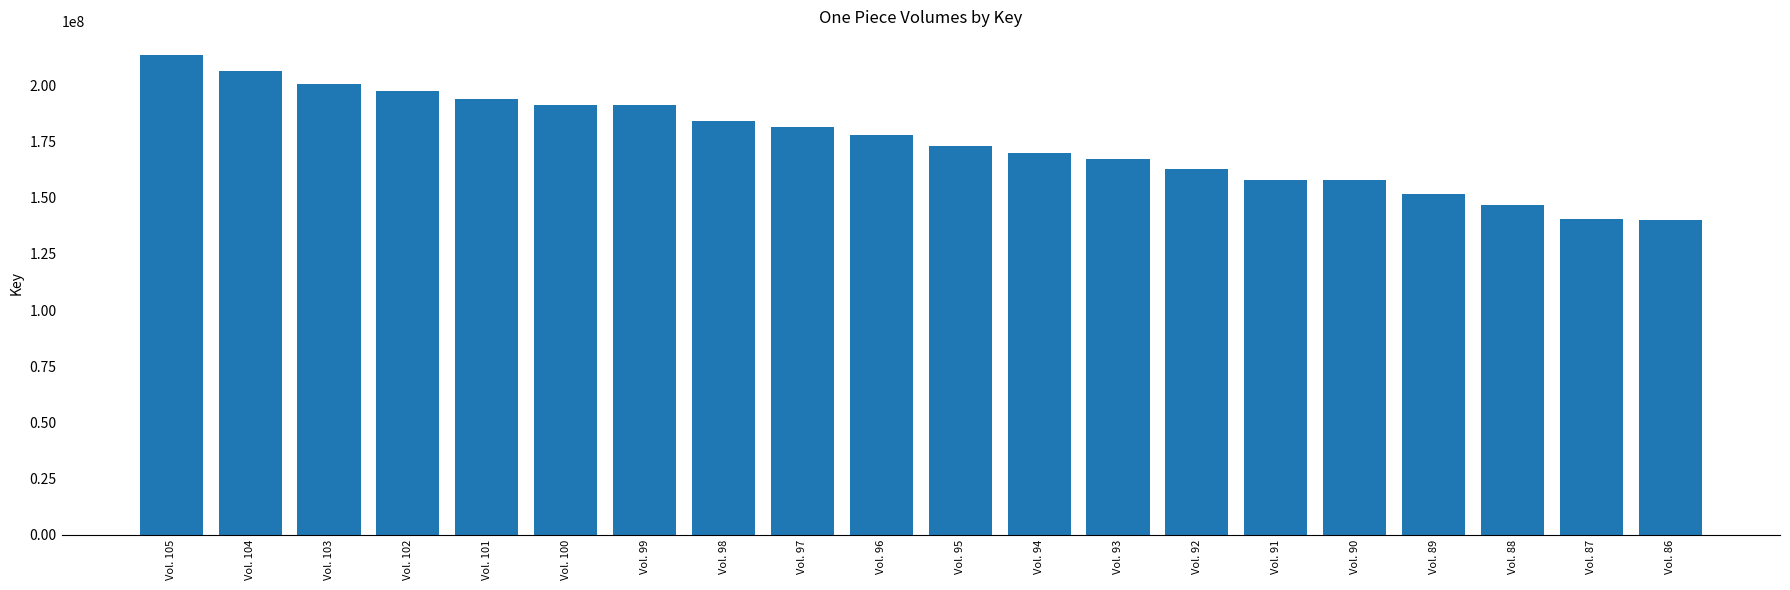

What is the value of the 3rd bar from the left?

200657729